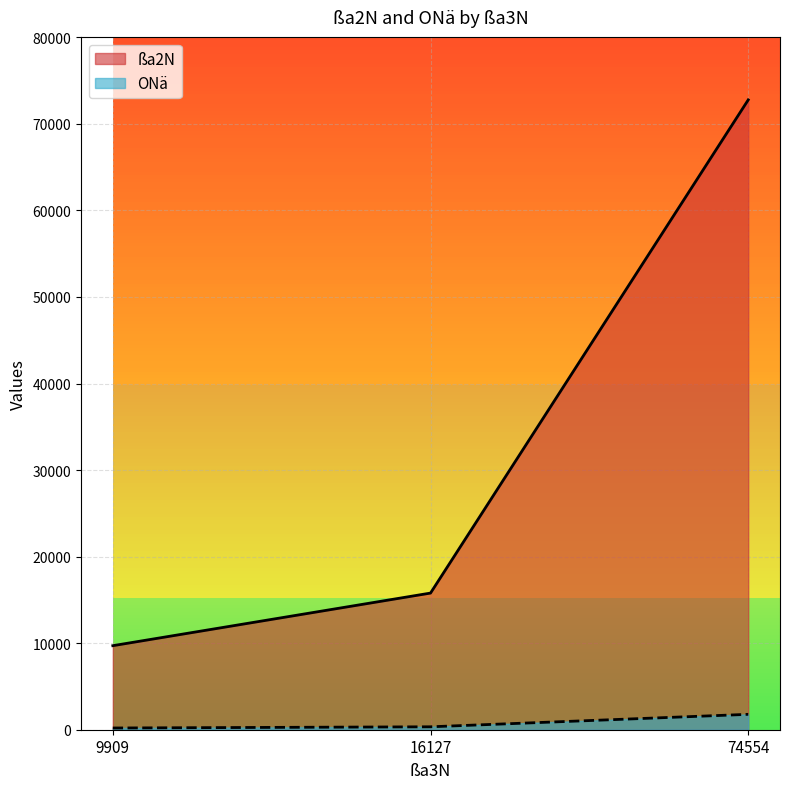

What is the difference between the maximum and second lowest values in the ßa2N series?

56986